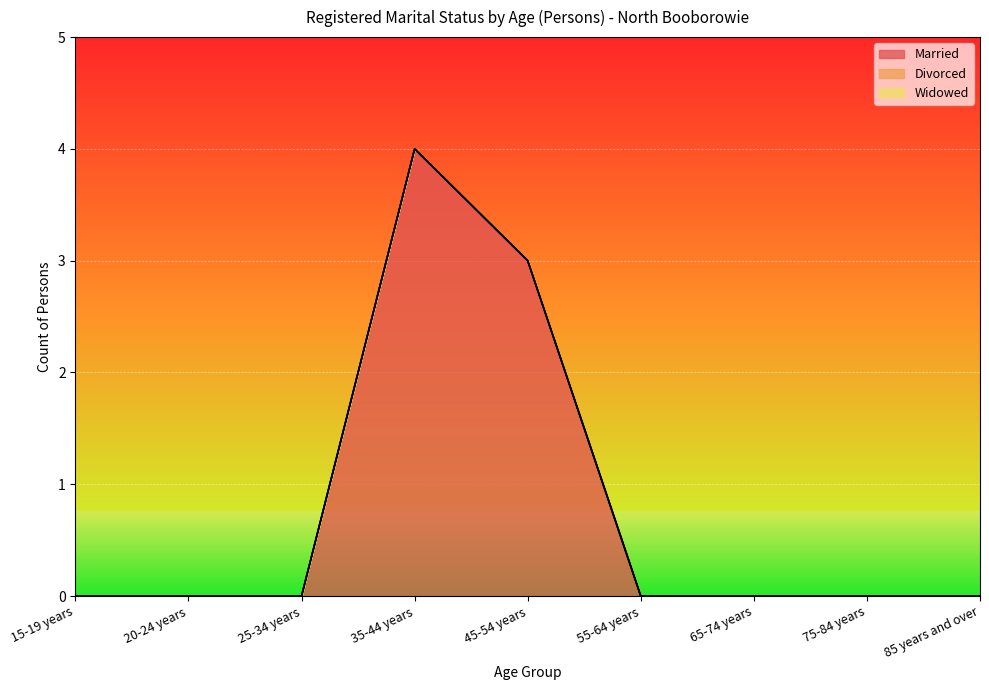

True or false: Married and Widowed intersect in this chart.

False